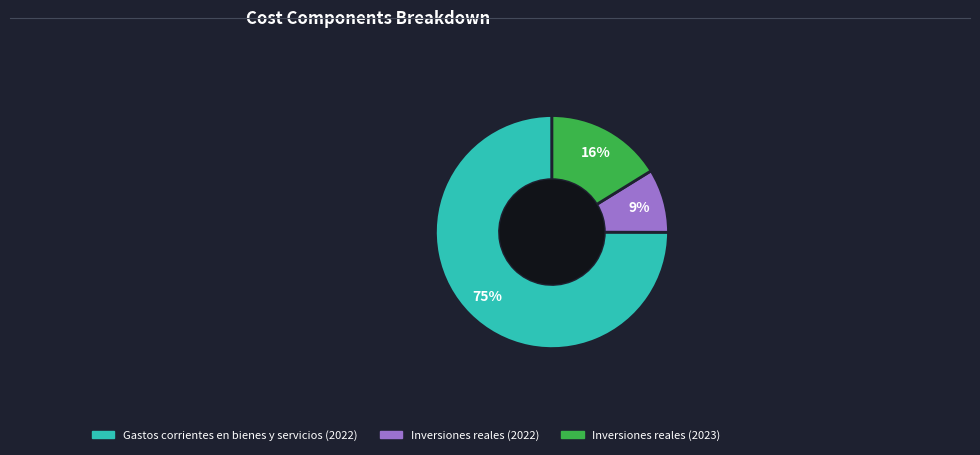

Combined, do Inversiones reales (2022) and Inversiones reales (2023) account for over 50%?

No